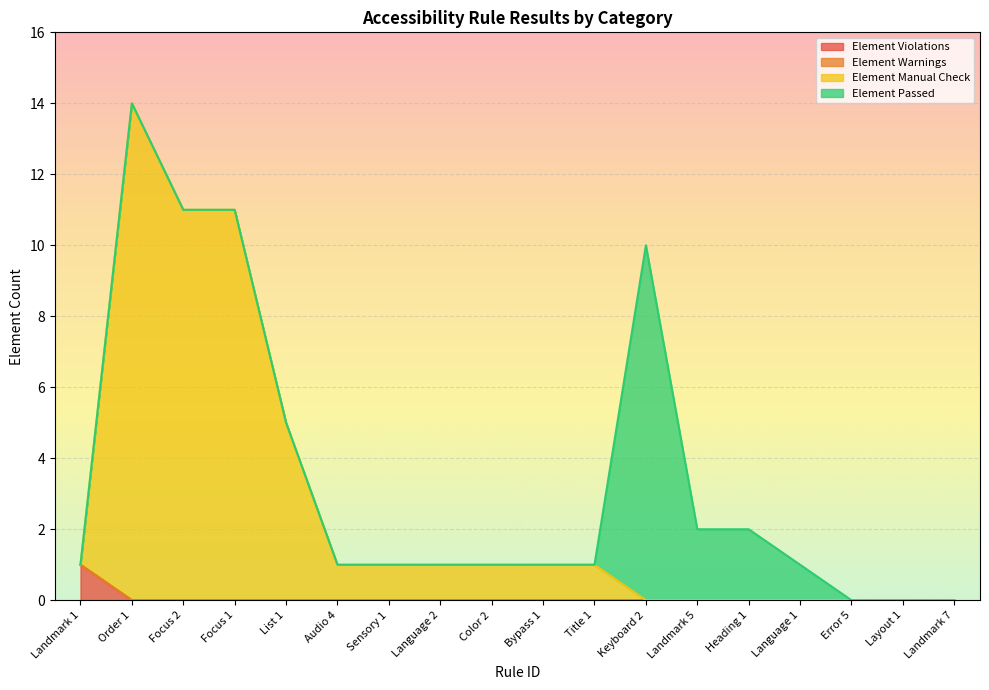

At which category does the chart reach its minimum across all series?

Order 1